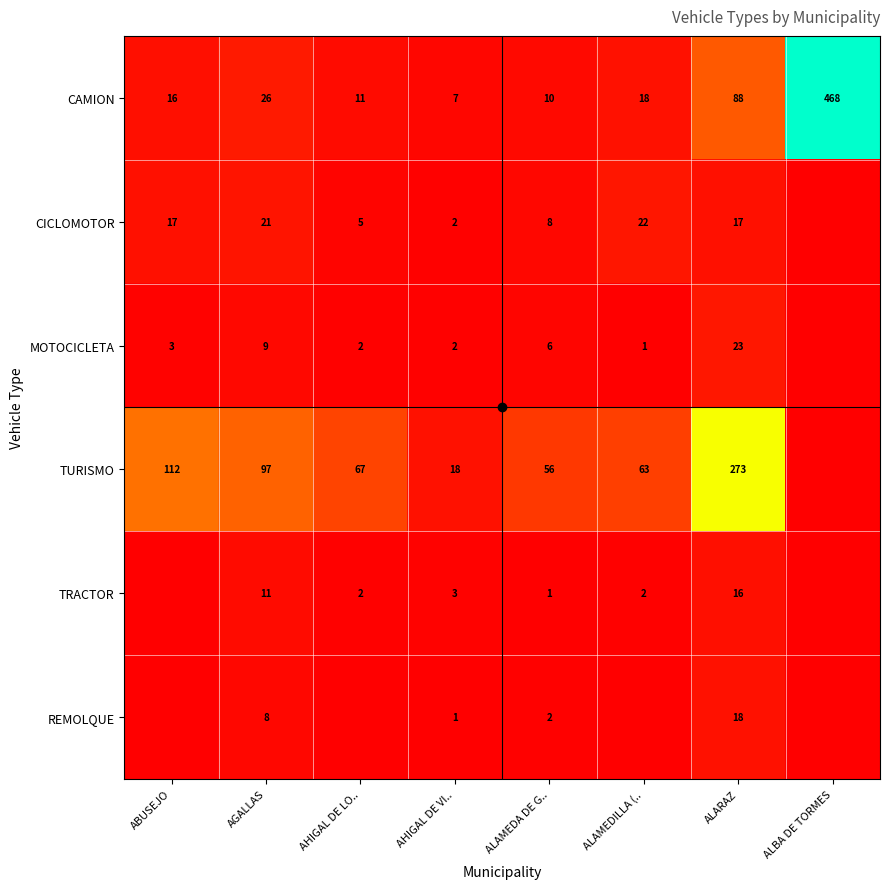

Is it true that TURISMO equals 112 at ALAMEDILLA (..?

False